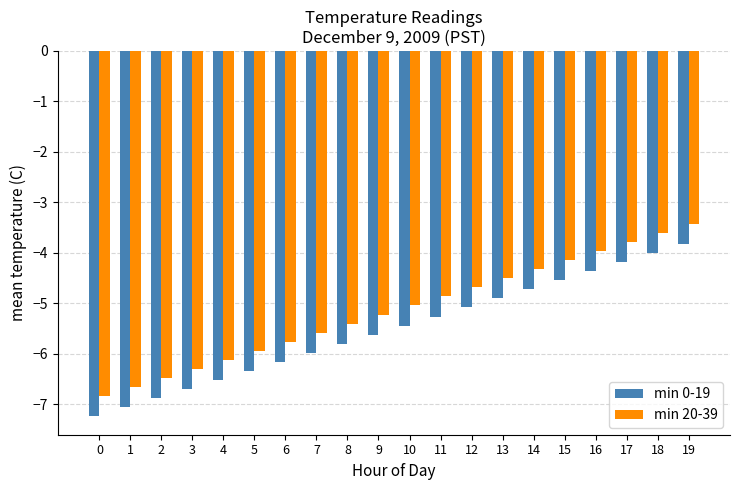

What is the difference between the maximum and minimum values in the min 20-39 series?

3.4